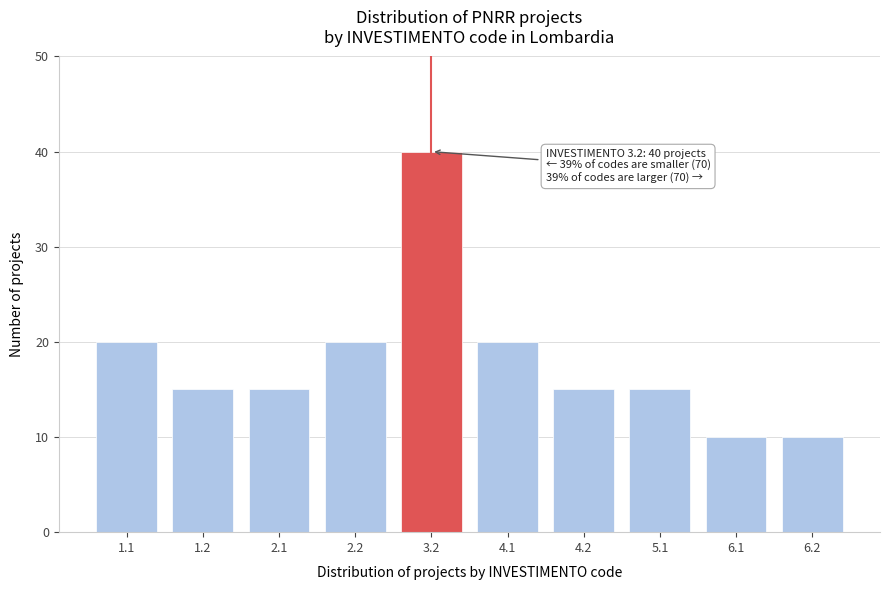

Reading left to right, what are all the values shown in this chart?

1.1=20	1.2=15	2.1=15	2.2=20	3.2=40	4.1=20	4.2=15	5.1=15	6.1=10	6.2=10